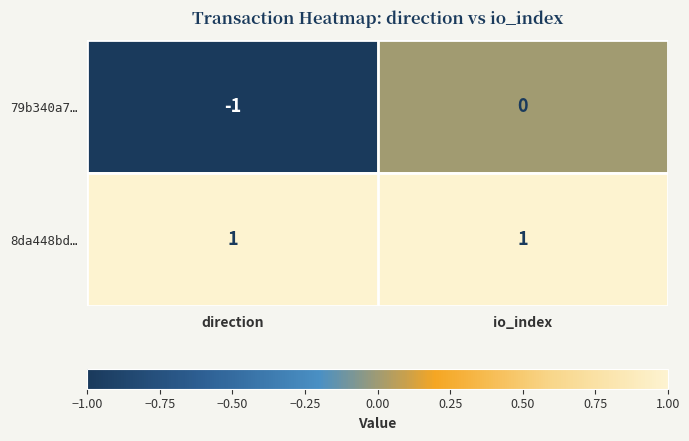

List the series in order of their peak value, lowest first.

79b340a7…, 8da448bd…